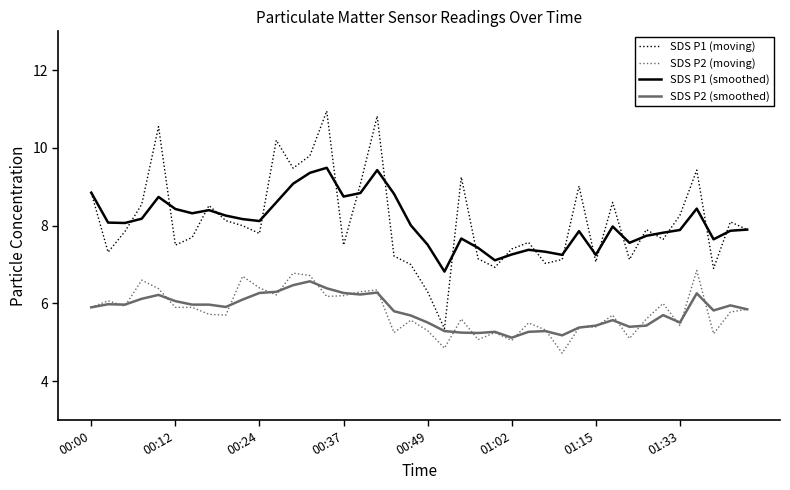

Which series has the widest spread of values?

SDS P1 (moving)